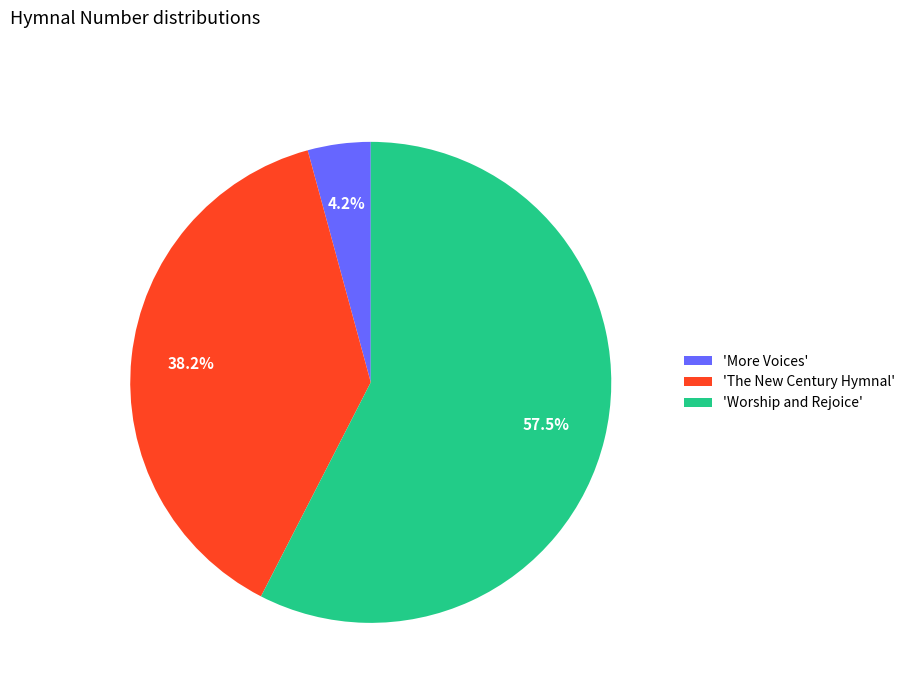

Rank the categories by value from highest to lowest.

'Worship and Rejoice', 'The New Century Hymnal', 'More Voices'